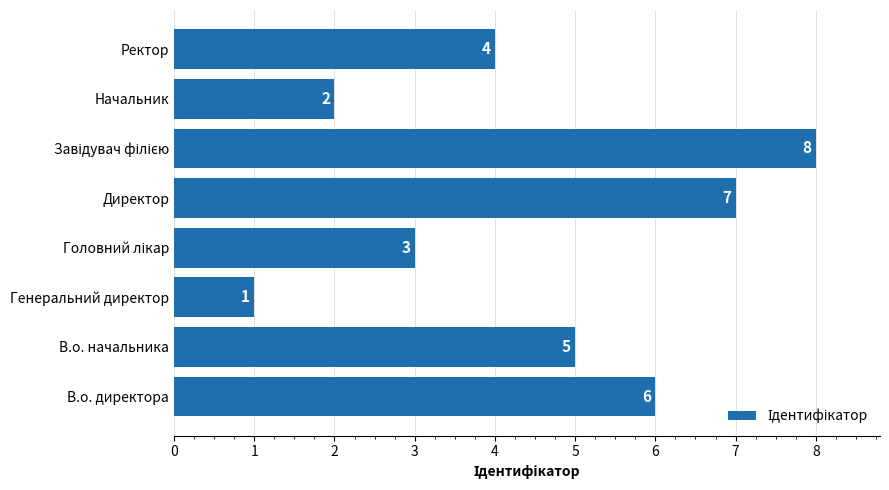

Where is the data nearest to the value 4?

Ректор